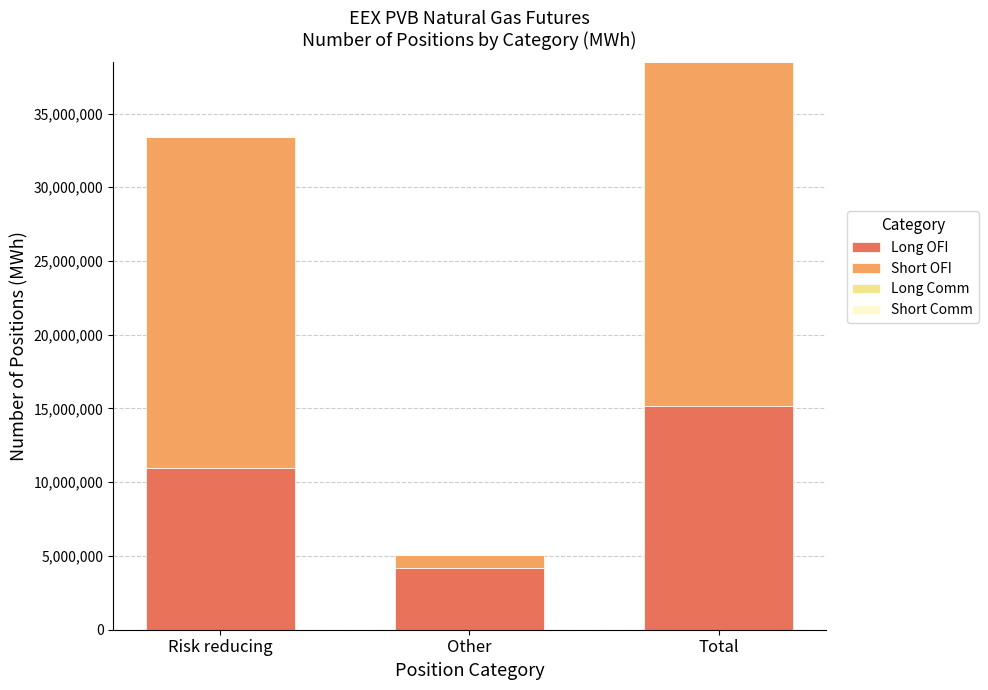

List the labels in order of Long OFI value, smallest first.

Other, Risk reducing, Total